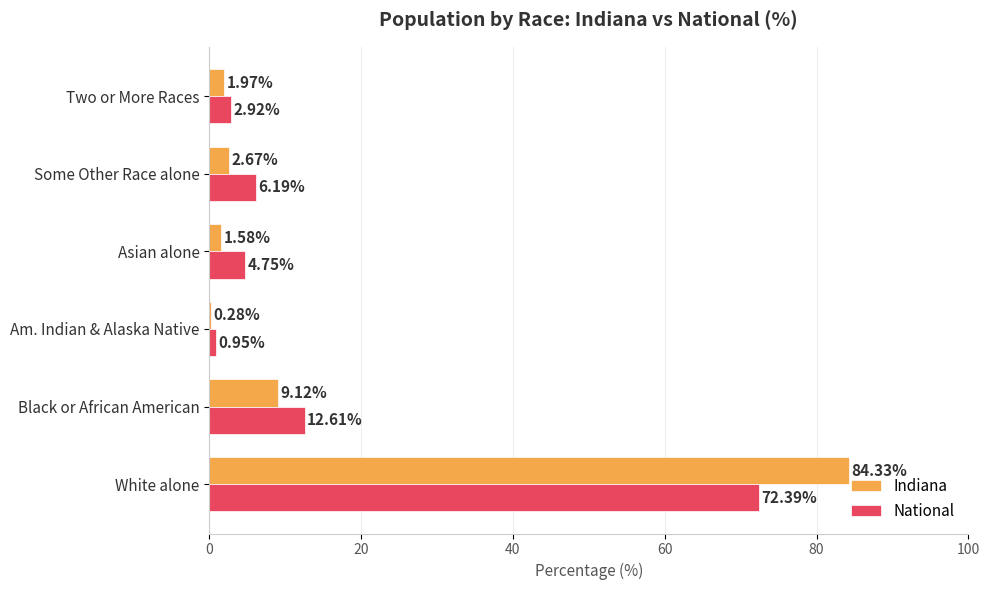

What is the total value across all series at Asian alone?

6.3